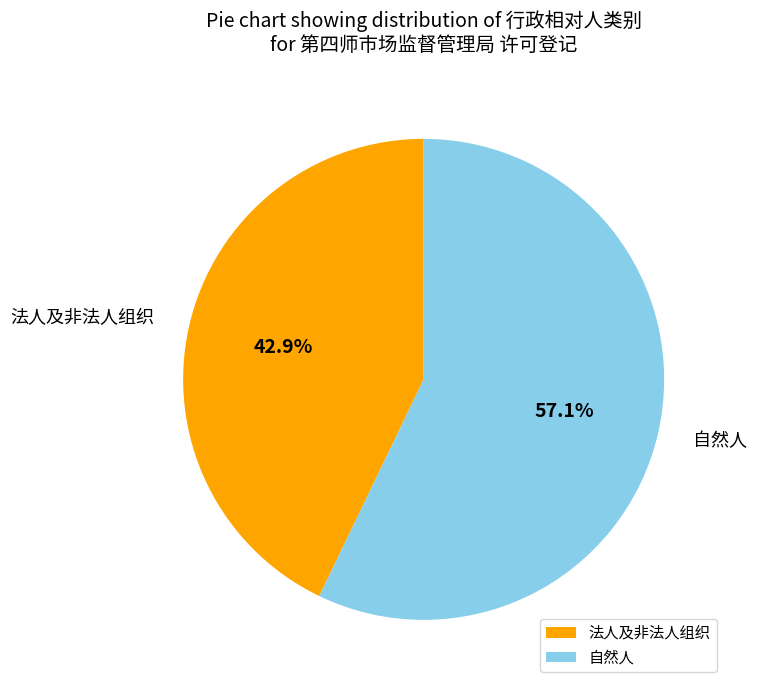

Count the number of slices in the pie.

2